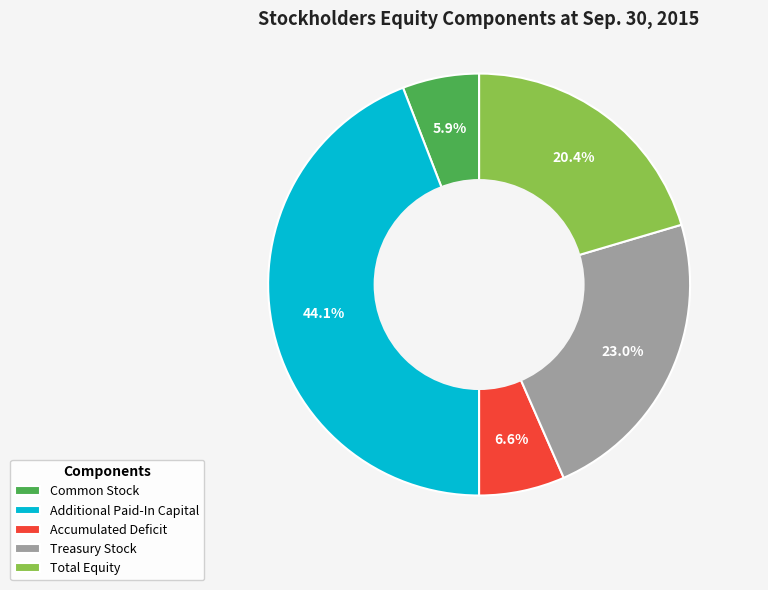

Combined, do Accumulated Deficit and Common Stock account for over 50%?

No